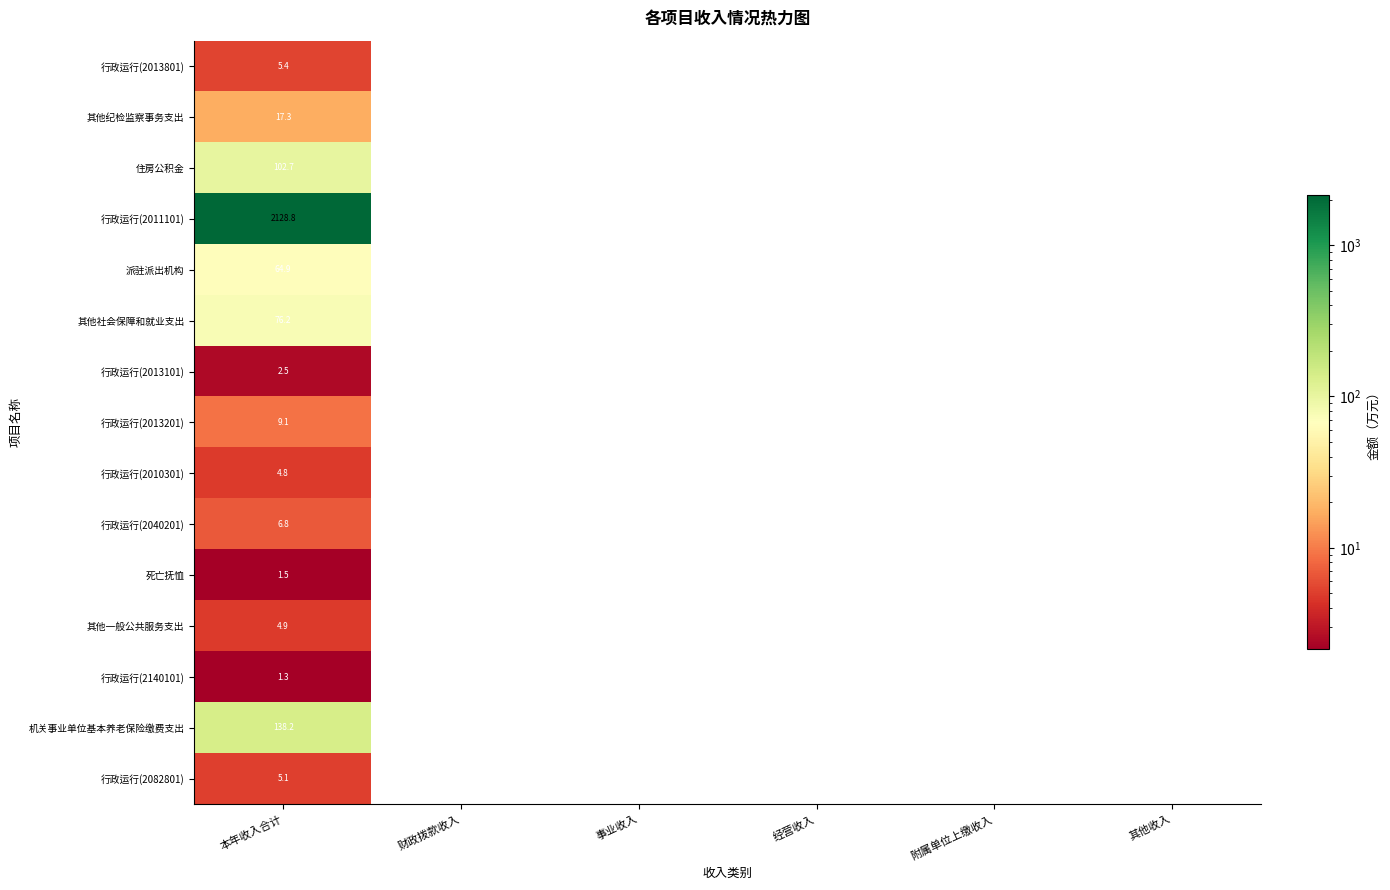

Rank the series by their maximum value, from highest to lowest.

行政运行(2011101), 机关事业单位基本养老保险缴费支出, 住房公积金, 其他社会保障和就业支出, 派驻派出机构, 其他纪检监察事务支出, 行政运行(2013201), 行政运行(2040201), 行政运行(2013801), 行政运行(2082801), 其他一般公共服务支出, 行政运行(2010301), 行政运行(2013101), 死亡抚恤, 行政运行(2140101)